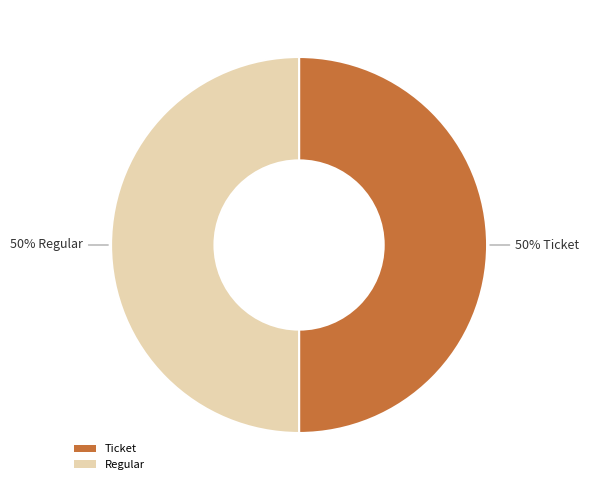

Is it true that Ticket is 50% of the pie?

True